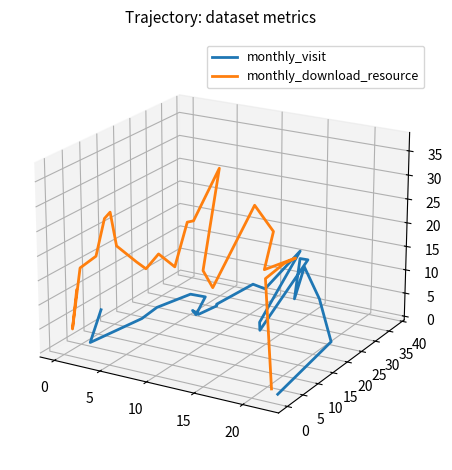

True or false: monthly_download_resource and monthly_visit intersect in this chart.

False